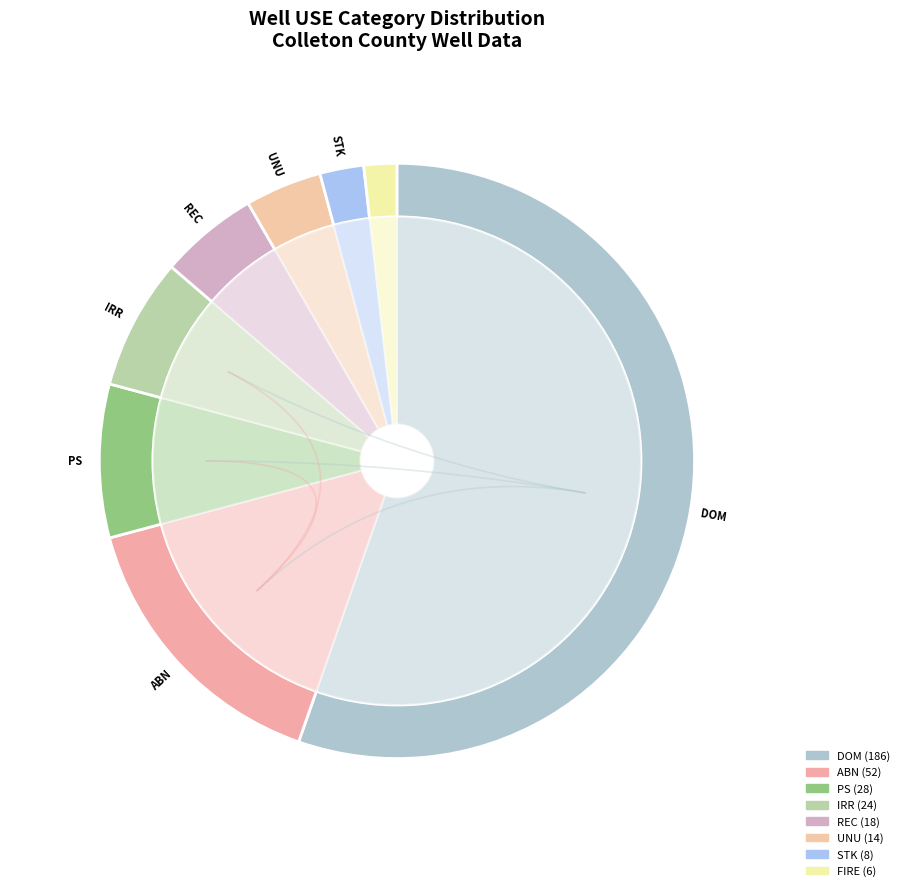

What is the smallest slice in the pie chart?

FIRE